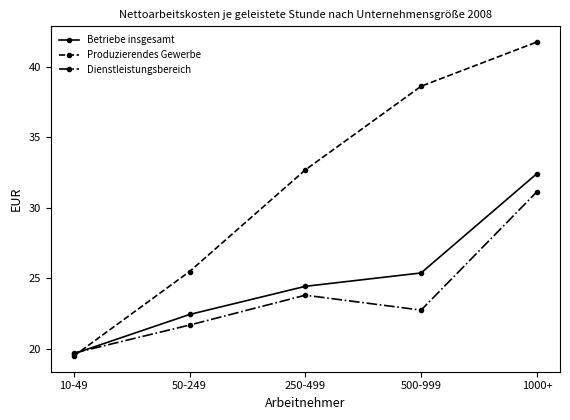

What is the difference between the highest and lowest values at 10-49?

0.2